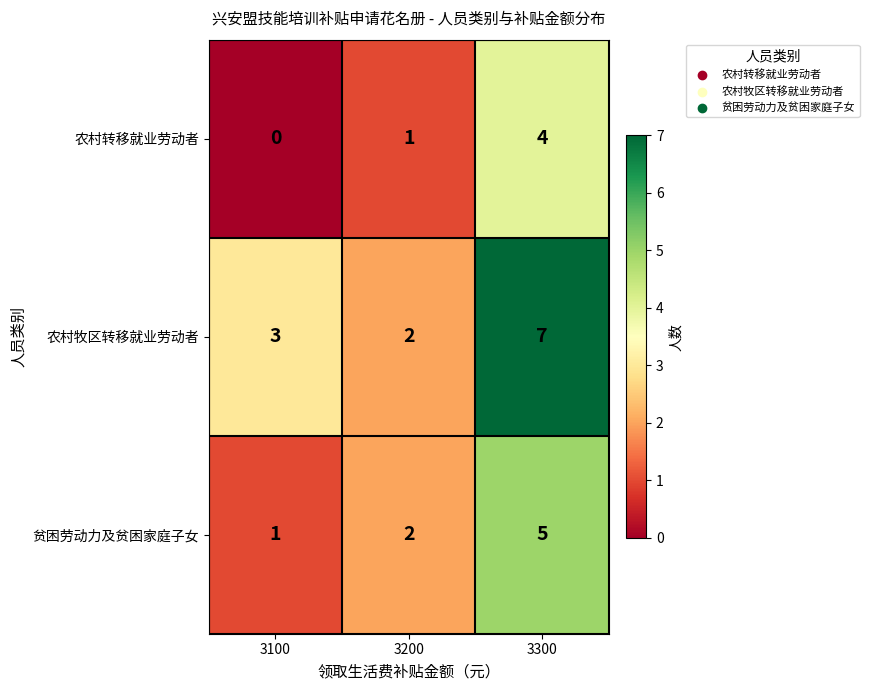

Where is 农村转移就业劳动者 nearest to the value 2?

3200